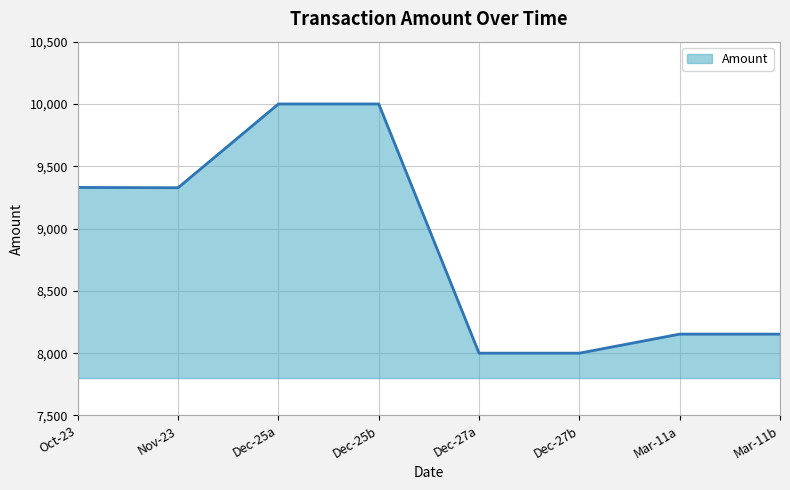

What is the sum of all values?

70963.3